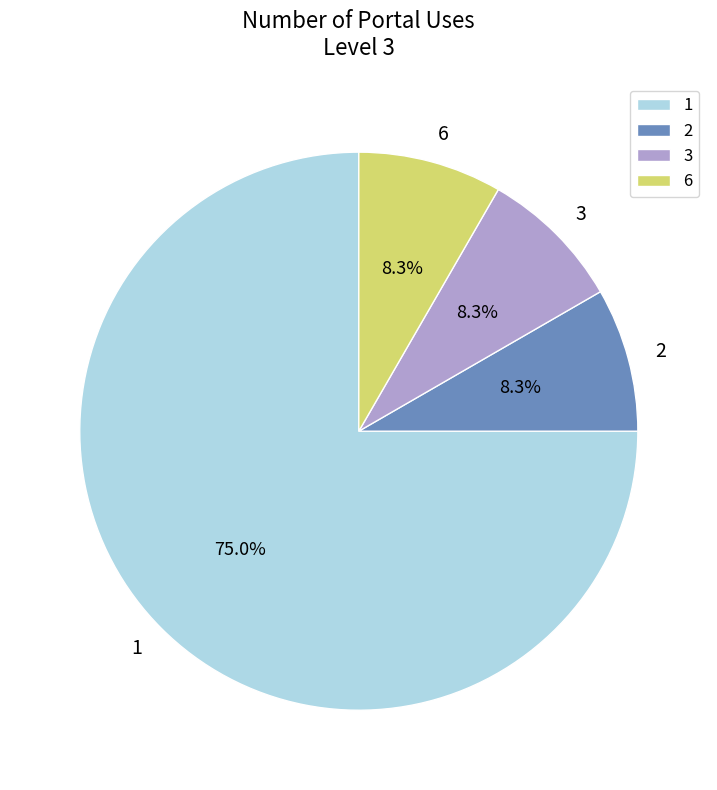

How many slices are in this pie chart?

4